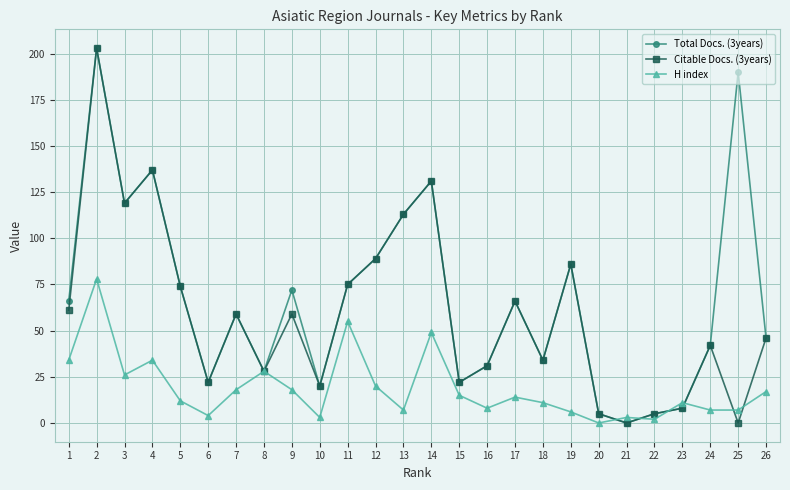

Rank the series by their average value, from highest to lowest.

Total Docs. (3years), Citable Docs. (3years), H index